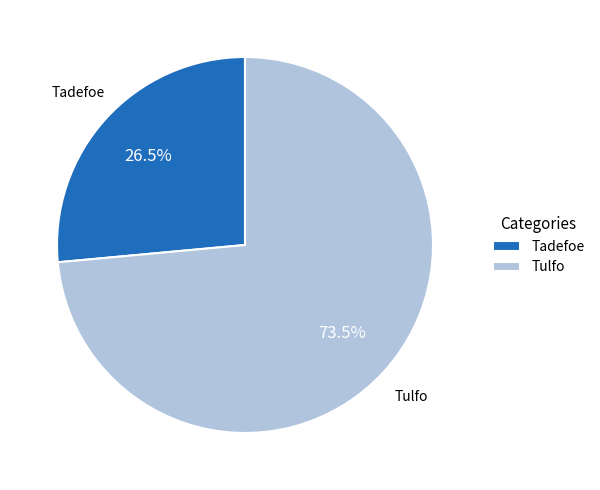

Which slice is the largest?

Tulfo